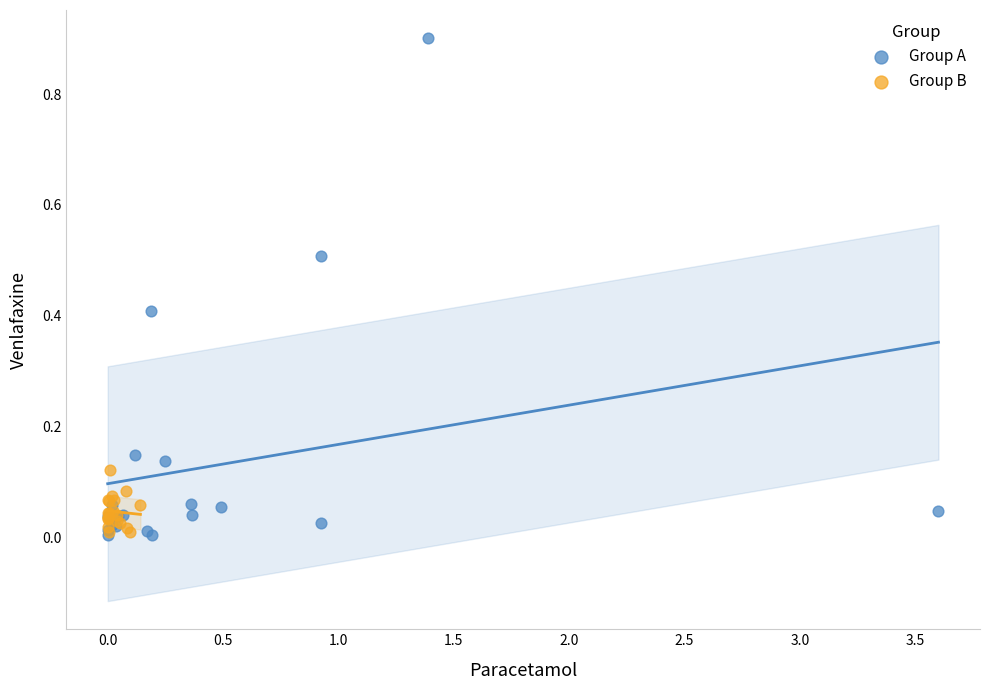

Which series has the largest Y range (max minus min)?

Group A